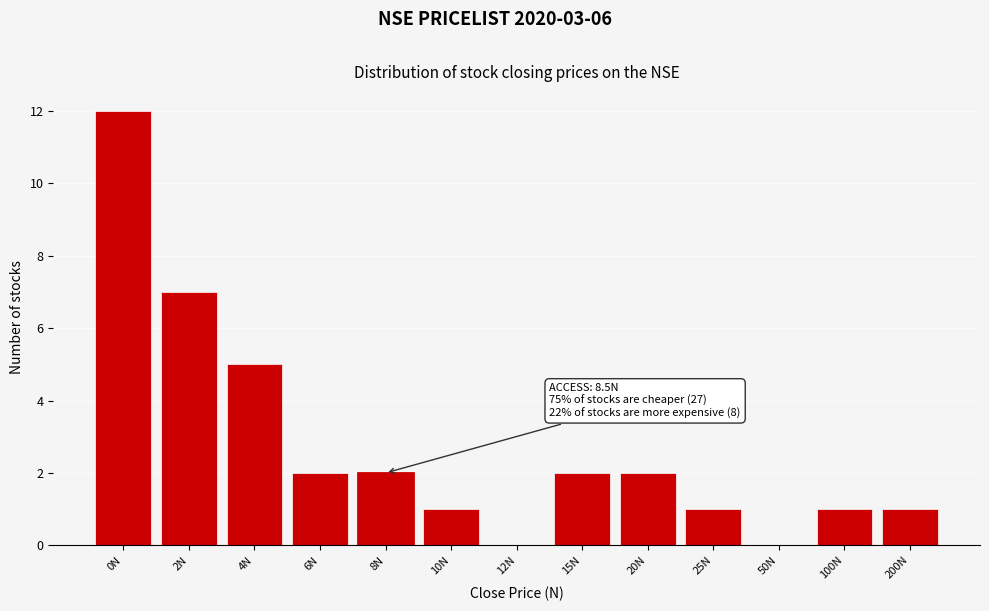

Reading left to right, list all the values displayed in this chart.

0N=12	2N=7	4N=5	6N=2	8N=2	10N=1	12N=0	15N=2	20N=2	25N=1	50N=0	100N=1	200N=1